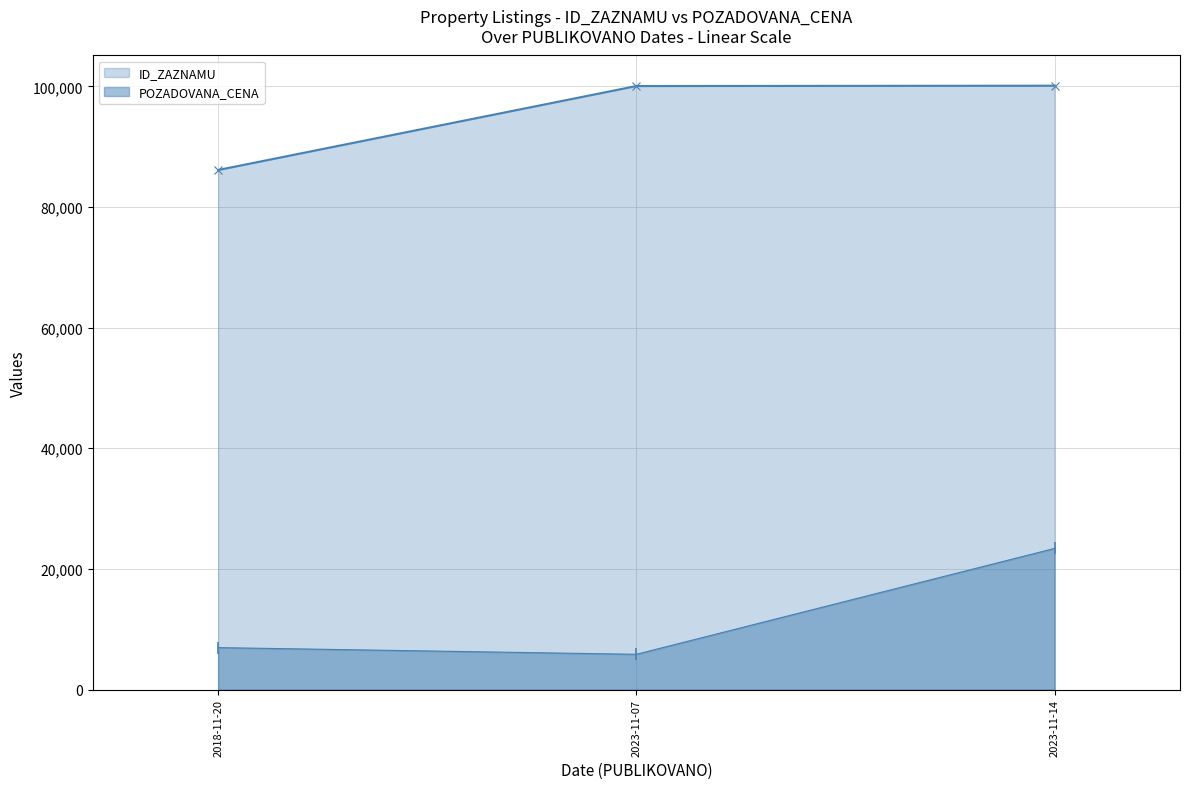

At how many categories does at least one series exceed 12006?

3